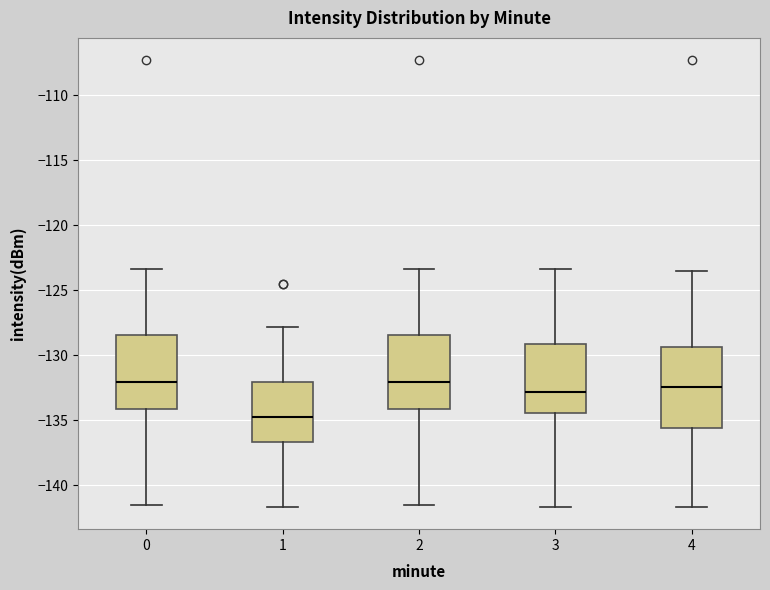

Reading left to right, transcribe this box plot: for each box, give where its median line is, the range the box spans, and where its two whiskers end, as read against the y-axis. The values are not printed on the chart, so give them approximately, as read against the axis.

0: median -132.0, box -134.0 to -128.5, whiskers -141.5 to -123.5
1: median -134.5, box -136.5 to -132.0, whiskers -141.5 to -128.0
2: median -132.0, box -134.0 to -128.5, whiskers -141.5 to -123.5
3: median -133.0, box -134.5 to -129.0, whiskers -141.5 to -123.5
4: median -132.5, box -135.5 to -129.5, whiskers -141.5 to -123.5